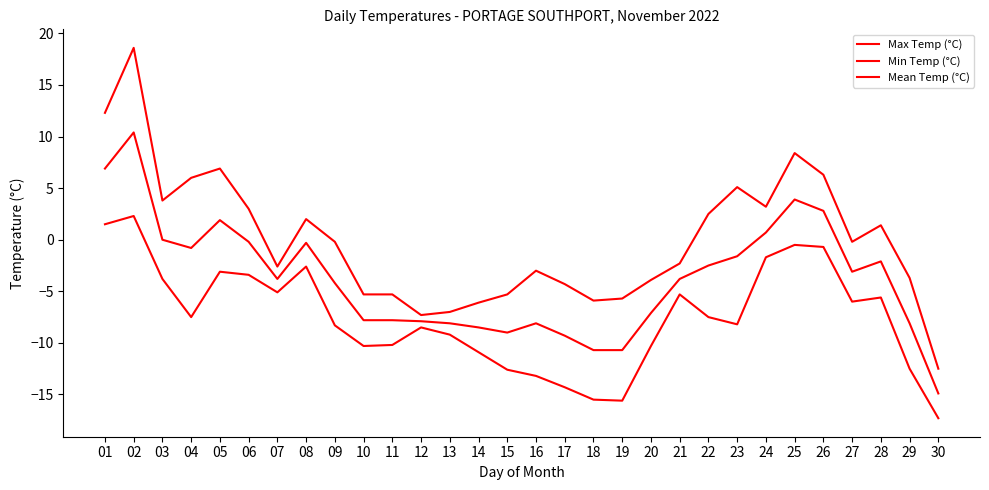

Reading right to left, transcribe all the data shown in this chart.

Max Temp (°C): -12.5	-3.7	1.4	-0.2	6.3	8.4	3.2	5.1	2.5	-2.3	-3.9	-5.7	-5.9	-4.3	-3.0	-5.3	-6.1	-7.0	-7.3	-5.3	-5.3	-0.2	2.0	-2.6	3.0	6.9	6.0	3.8	18.6	12.3
Min Temp (°C): -17.3	-12.5	-5.6	-6.0	-0.7	-0.5	-1.7	-8.2	-7.5	-5.3	-10.3	-15.6	-15.5	-14.3	-13.2	-12.6	-10.9	-9.2	-8.5	-10.2	-10.3	-8.3	-2.6	-5.1	-3.4	-3.1	-7.5	-3.8	2.3	1.5
Mean Temp (°C): -14.9	-8.1	-2.1	-3.1	2.8	3.9	0.7	-1.6	-2.5	-3.8	-7.1	-10.7	-10.7	-9.3	-8.1	-9.0	-8.5	-8.1	-7.9	-7.8	-7.8	-4.2	-0.3	-3.8	-0.2	1.9	-0.8	0.0	10.4	6.9